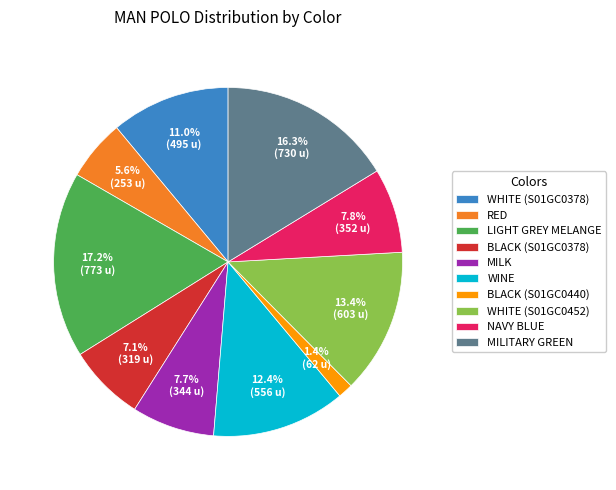

Does RED account for over 50% of the chart?

No